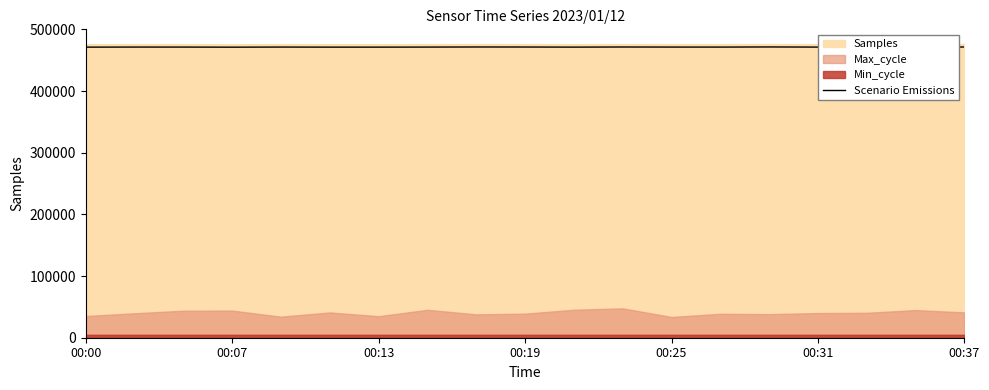

What is the highest value of the Scenario Emissions series?

471641.9